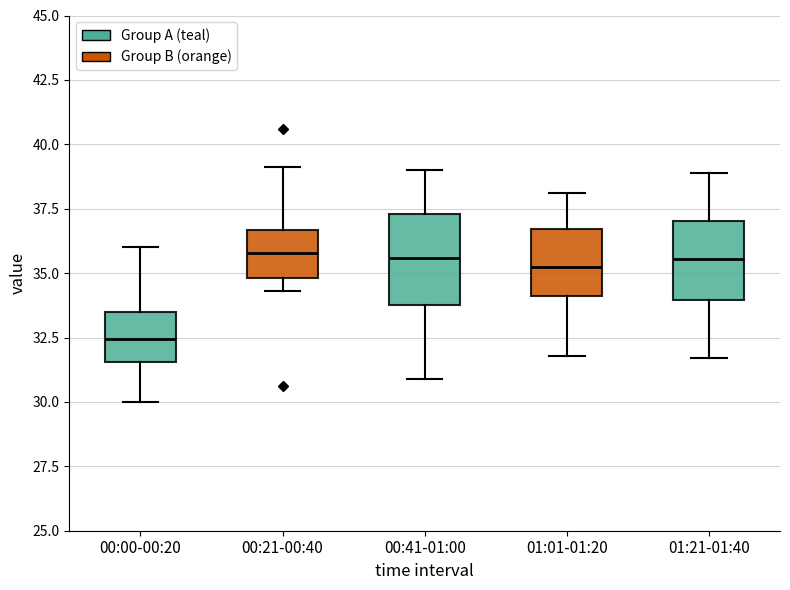

Where does the median line of the box for 01:01-01:20 sit on the y-axis? The values are not printed on the chart, so give them approximately, as read against the axis.

35.5